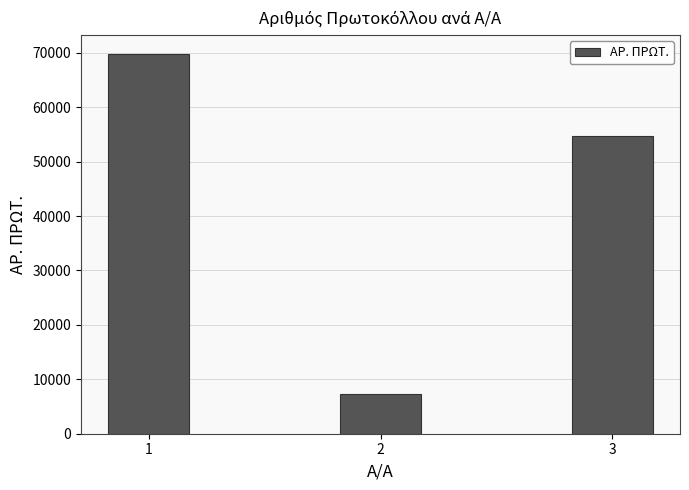

Reading left to right, what are all the values shown in this chart?

1=69754	2=7269	3=54651